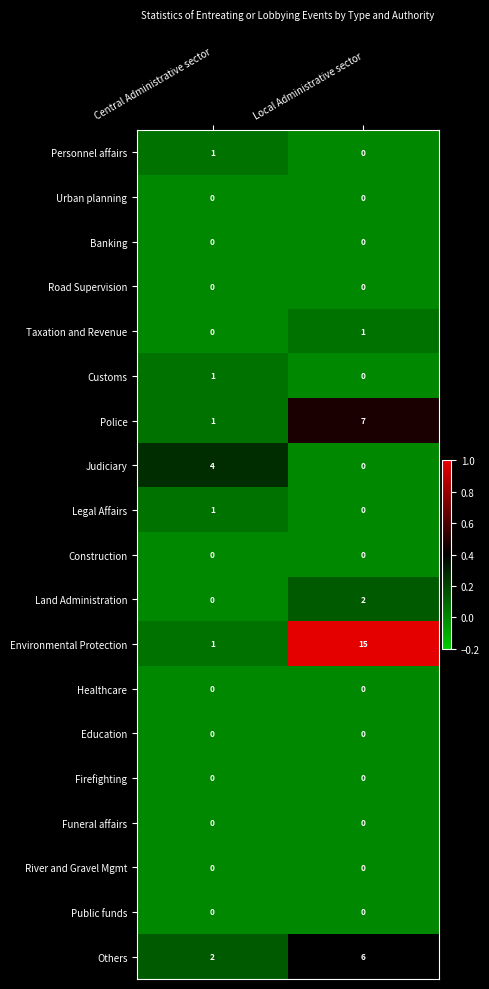

At which category is the sum across all series the highest?

Local Administrative sector